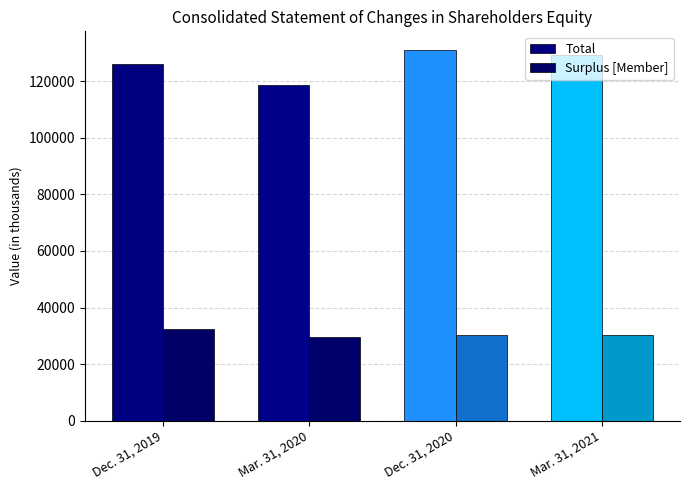

Reading left to right, list all the values displayed in this chart.

Total: 125940	118549	131047	129189
Surplus [Member]: 32359	29756	30149	30245